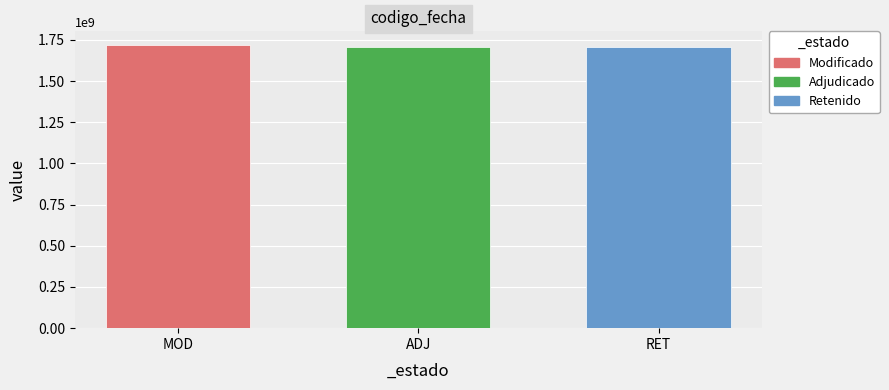

What is the change in value from ADJ to RET?

-1576283